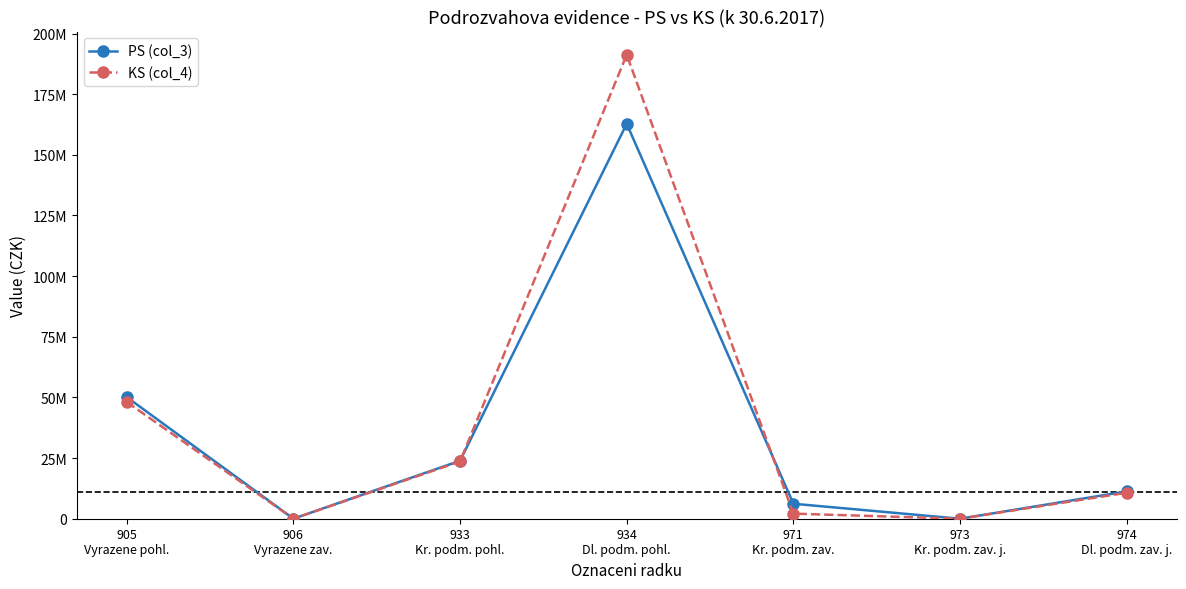

Which series has the widest spread of values?

KS (col_4)